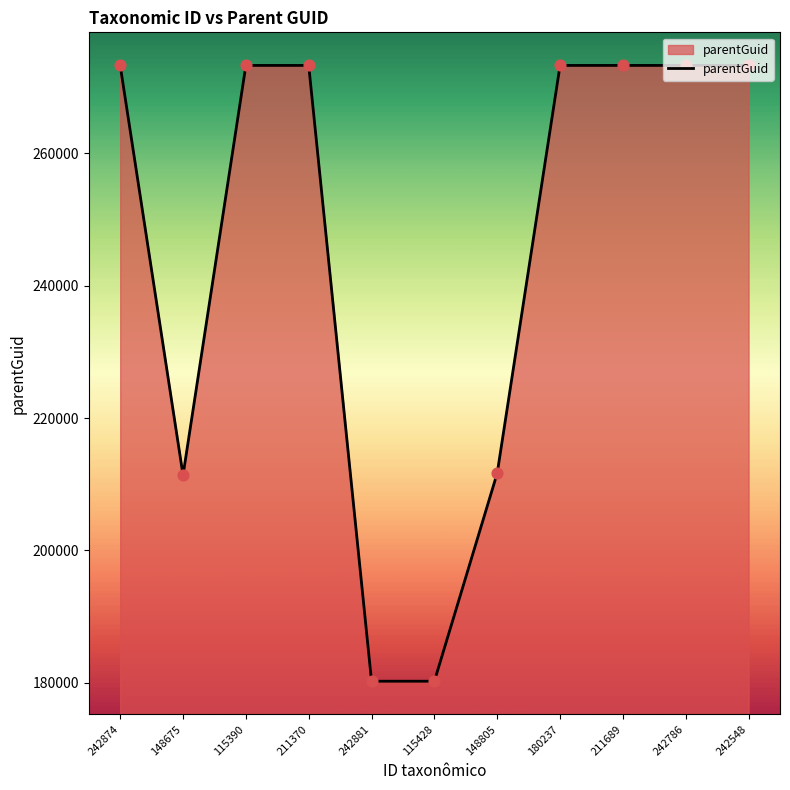

What is the change in value from 242874 to 148805?

-61597